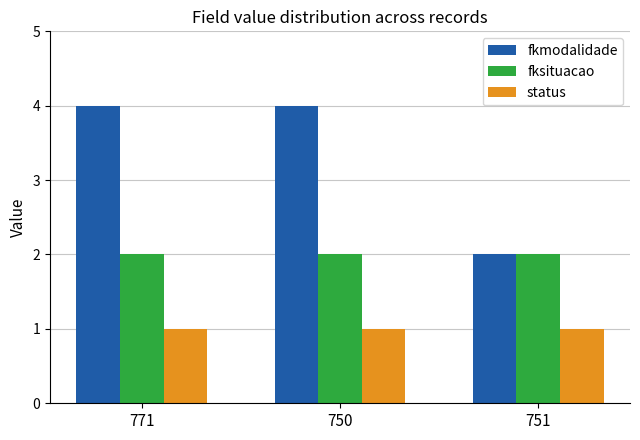

True or false: fkmodalidade has a value of 2 at 751.

True